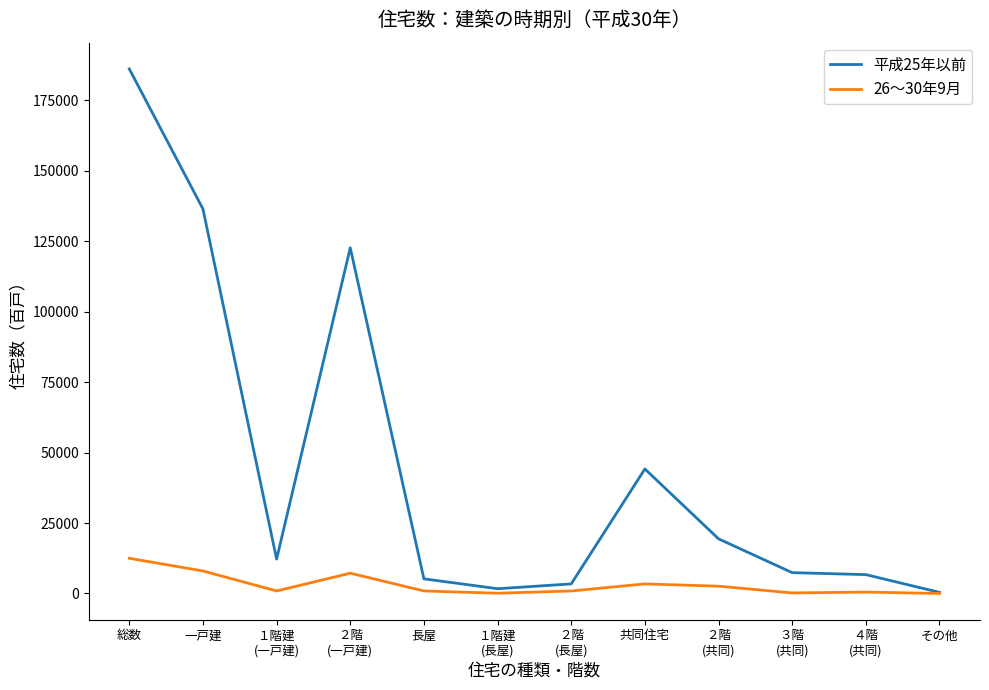

Which series has the largest total across all categories?

平成25年以前